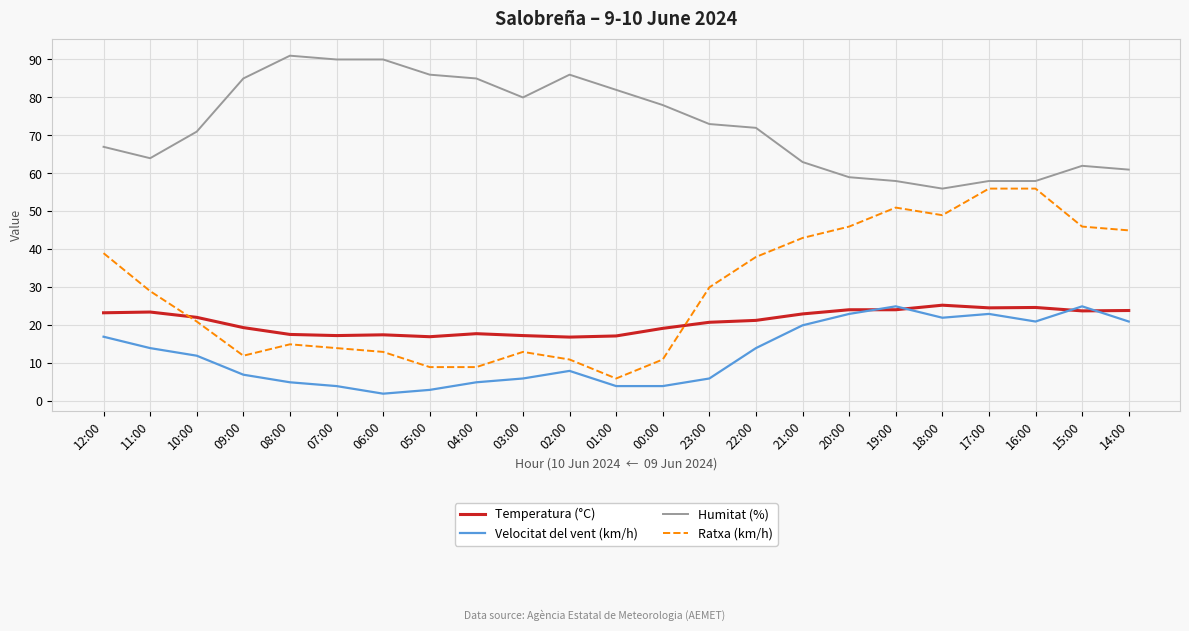

True or false: Velocitat del vent (km/h) and Ratxa (km/h) cross at least once.

False